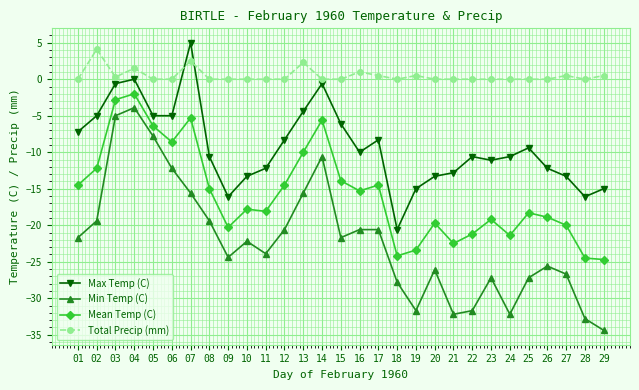

What are all the series names shown in the legend?

Max Temp (C), Min Temp (C), Mean Temp (C), Total Precip (mm)